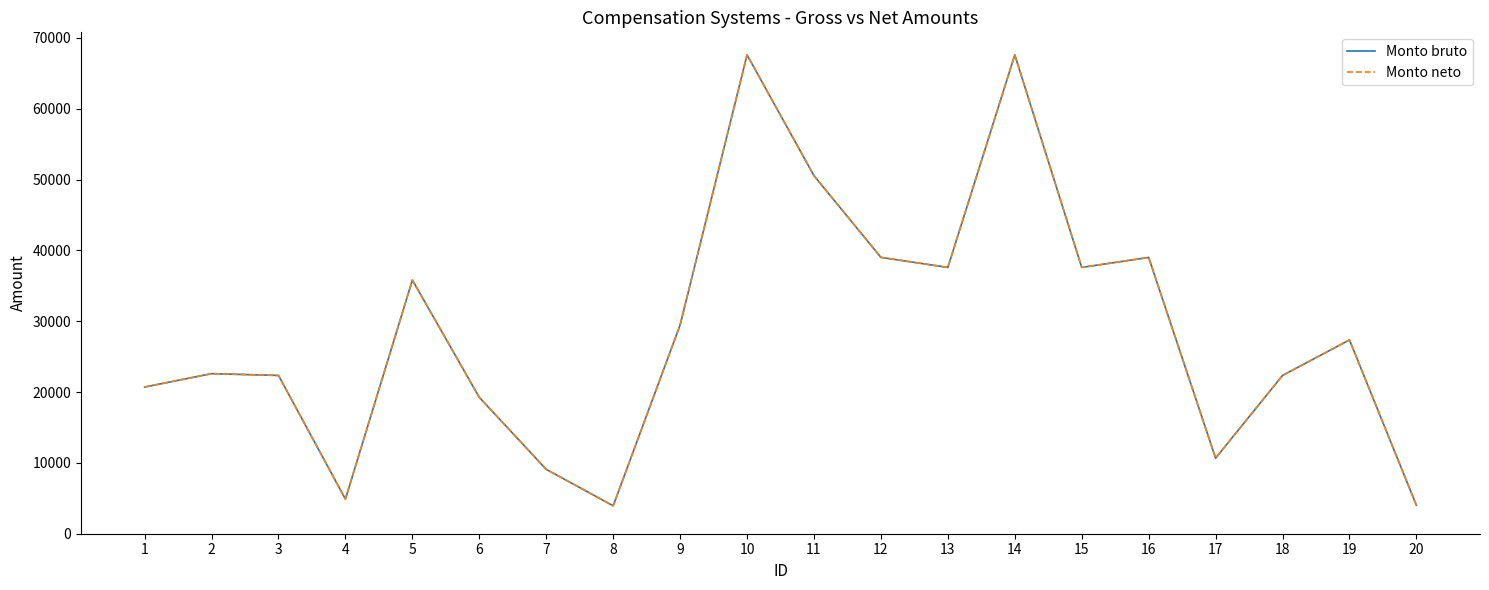

Reading right to left, extract all data points from this chart.

Monto bruto: 20=4012.3	19=27365.7	18=22348.8	17=10673.7	16=39010.0	15=37603.0	14=67614.0	13=37603.0	12=39020.0	11=50555.7	10=67614.0	9=29476.2	8=3944.3	7=9087.5	6=19252.9	5=35816.9	4=4888.8	3=22348.8	2=22603.0	1=20711.0
Monto neto: 20=4012.3	19=27365.7	18=22348.8	17=10673.7	16=39010.0	15=37603.0	14=67614.0	13=37603.0	12=39020.0	11=50555.7	10=67614.0	9=29476.2	8=3944.3	7=9087.5	6=19252.9	5=35816.9	4=4888.8	3=22348.8	2=22603.0	1=20711.0